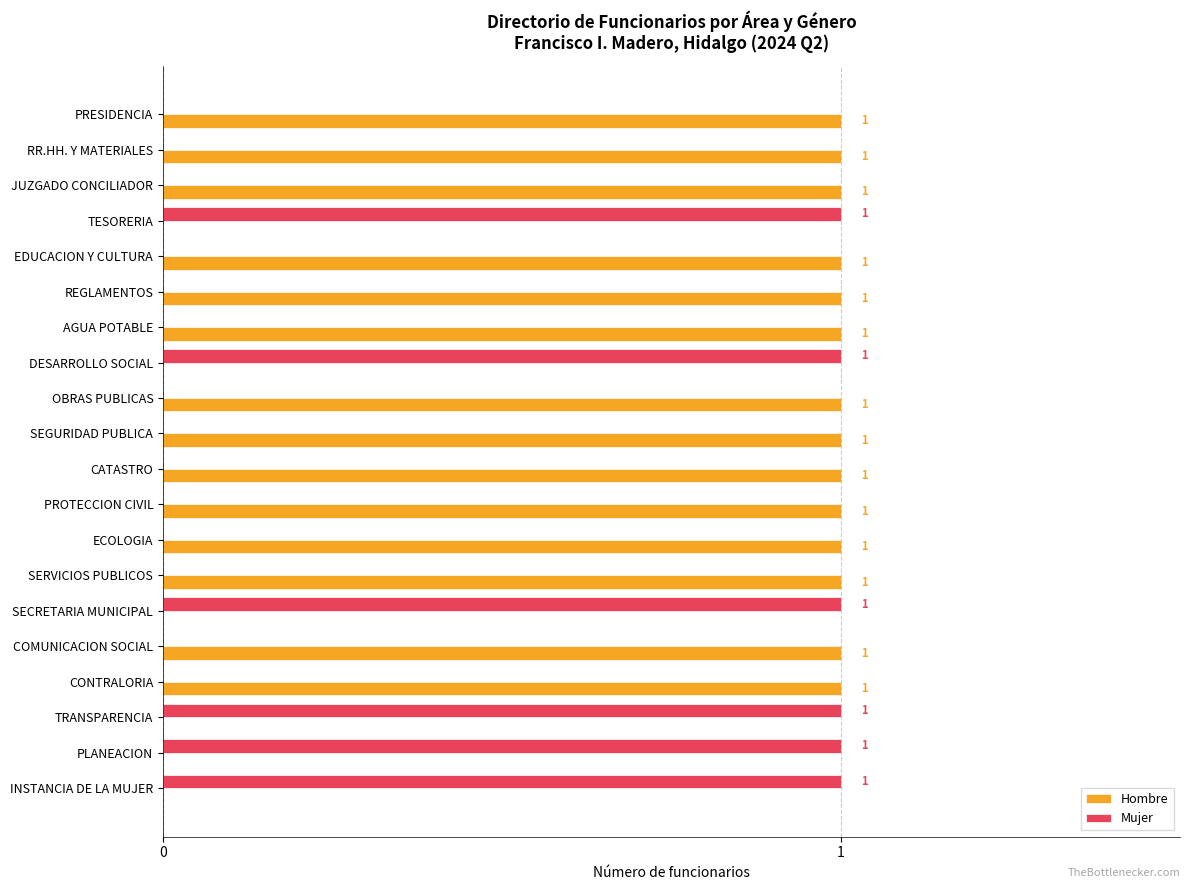

How many Mujer values are between 0 and 1?

20